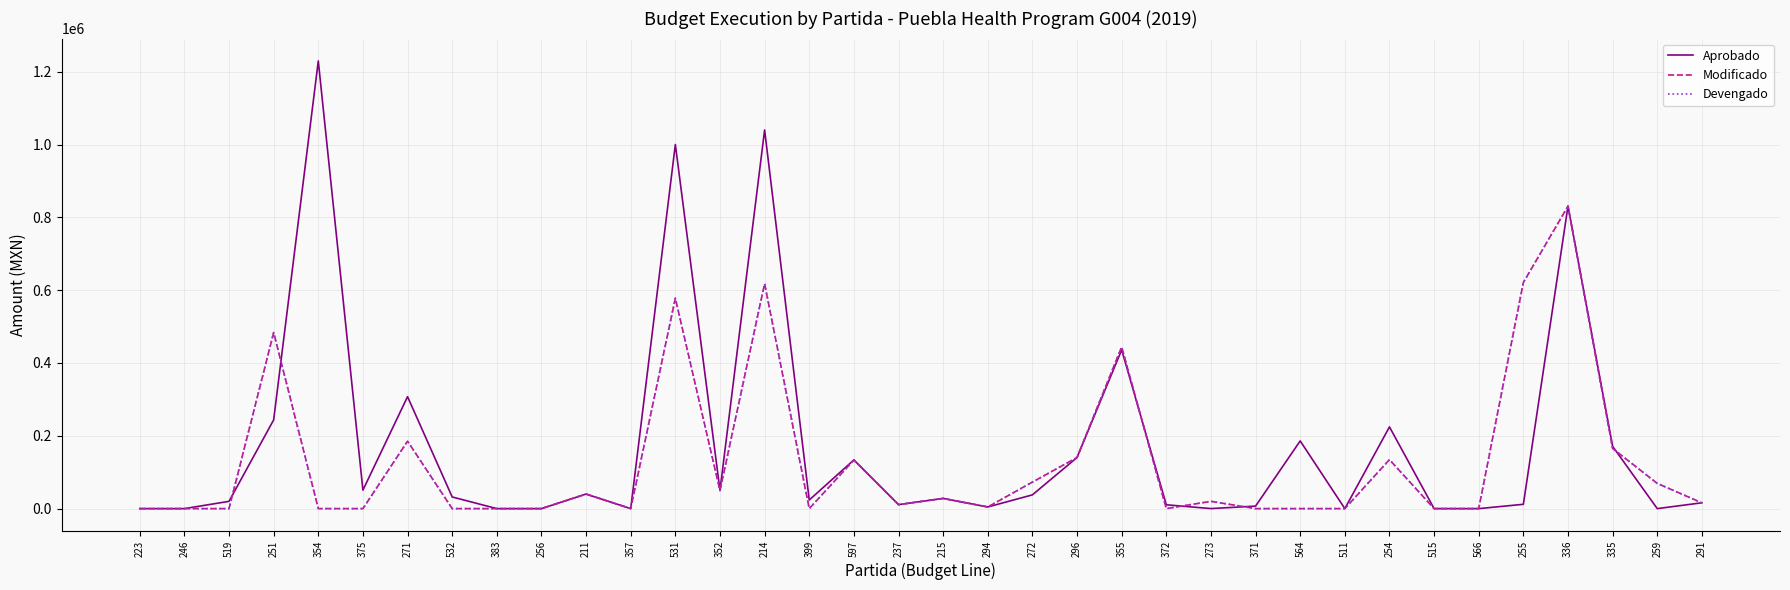

True or false: Aprobado has a value of 11860.0 at 255.

True